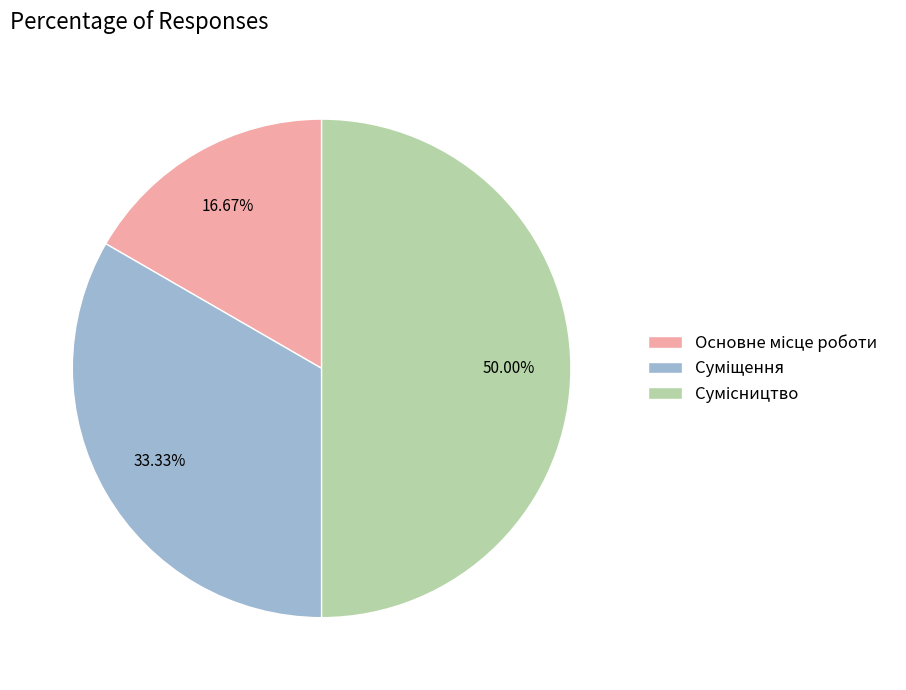

Is it true that Сумісництво is 43% of the pie?

False